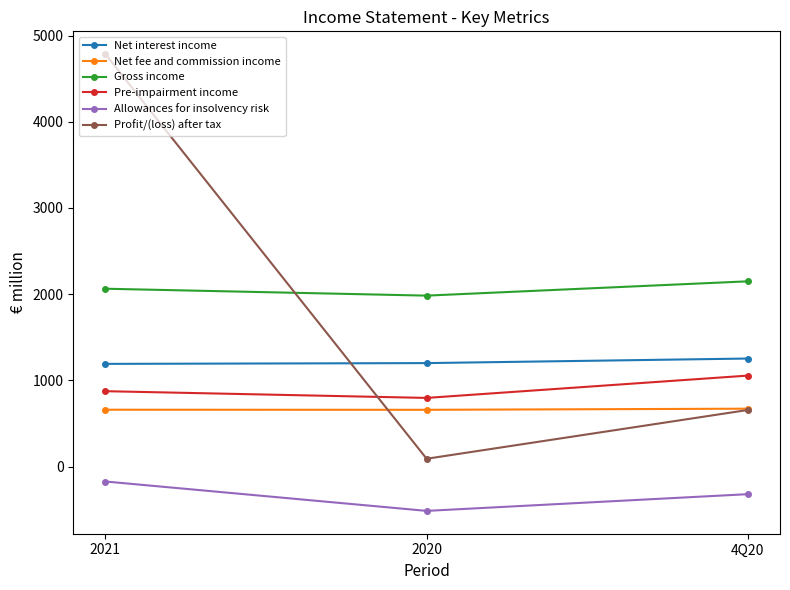

What are all the series names shown in the legend?

Net interest income, Net fee and commission income, Gross income, Pre-impairment income, Allowances for insolvency risk, Profit/(loss) after tax